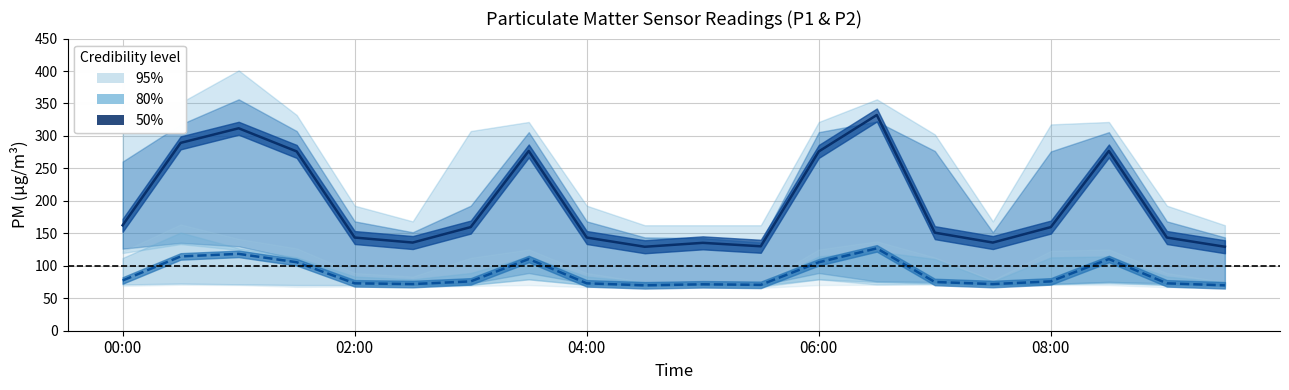

Reading left to right, transcribe all the data shown in this chart.

P1 median: 162.5	289.4	311.8	276.2	143.5	135.8	159.6	276.9	143.5	129.3	135.4	130.1	276.2	332.3	151.0	135.8	159.6	276.9	143.5	129.3
P2 median: 77.4	114.5	118.4	105.5	73.0	71.9	76.0	110.4	73.0	69.9	71.5	70.7	105.5	126.9	75.1	71.9	76.0	110.4	73.0	69.9